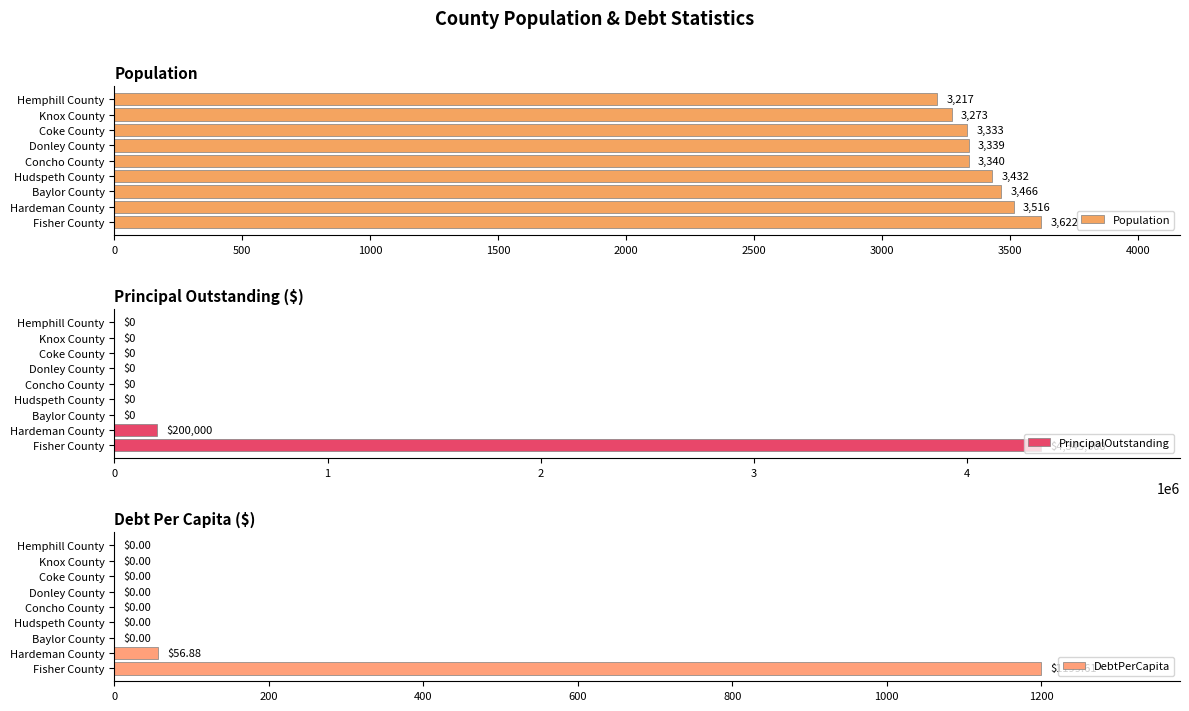

Does the chart contain stacked bars?

No